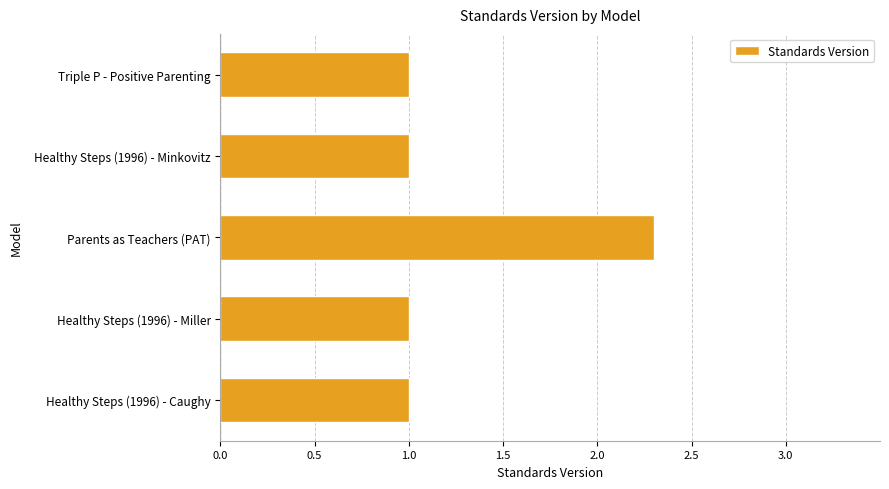

Is it true that the value at Healthy Steps (1996) - Caughy is 0.4?

False